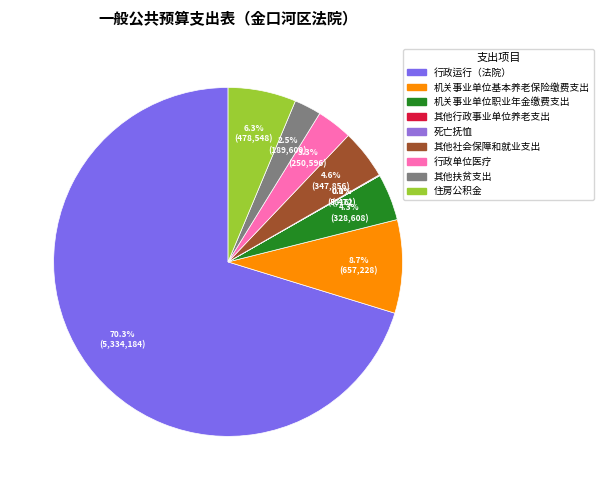

What percentage is the 行政单位医疗 slice, to the nearest percent?

3%